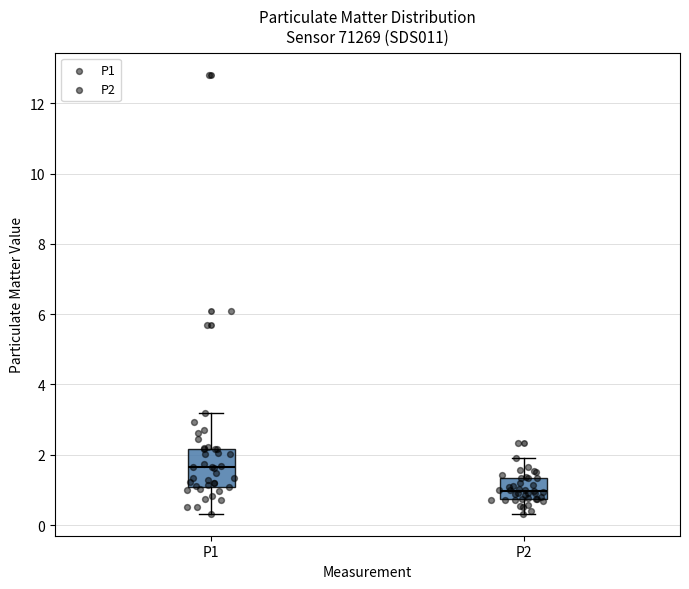

Comparing the boxes themselves (not the whiskers), which one is the tallest?

P1